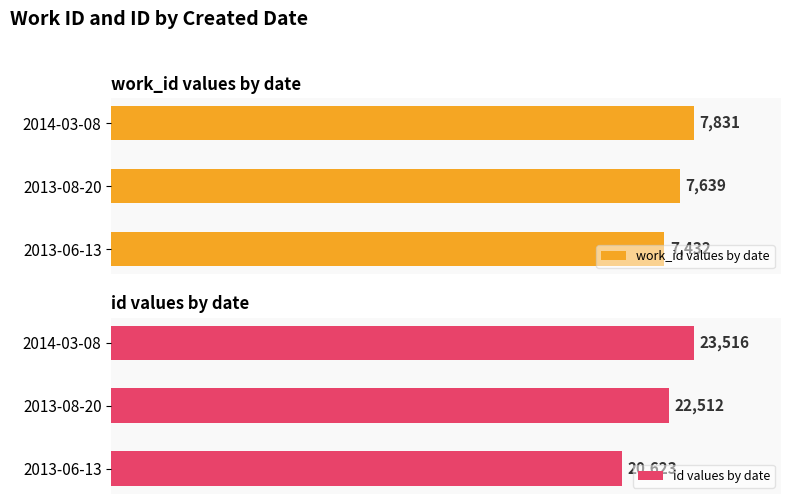

List the labels in order of work_id values by date value, smallest first.

2013-06-13, 2013-08-20, 2014-03-08